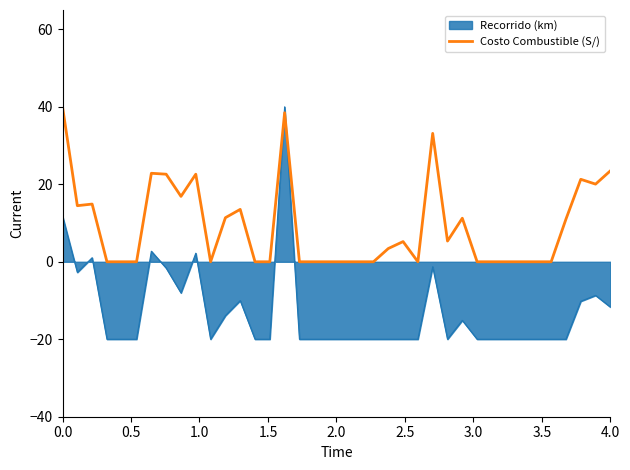

What is the difference between the maximum and minimum values in the Costo Combustible (S/) series?

40.0